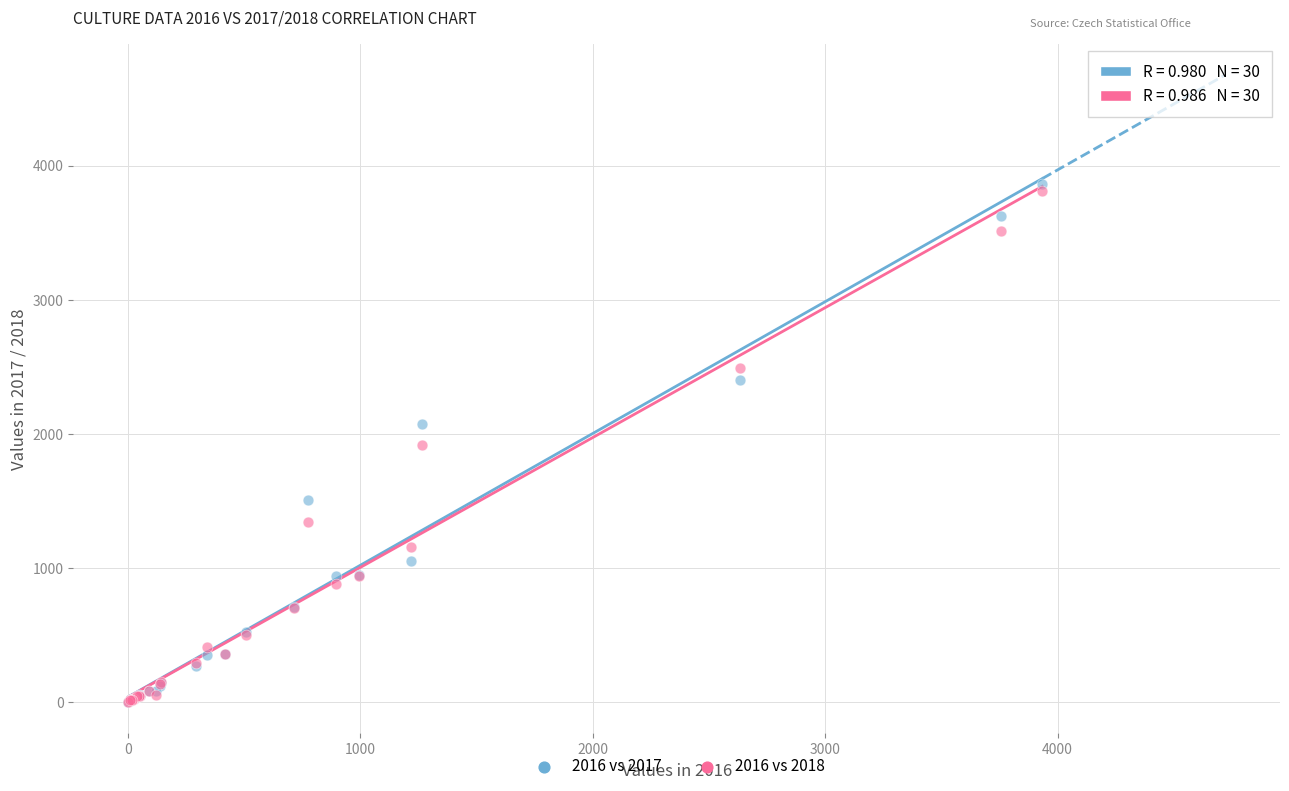

What are all the series names shown in the legend?

2016 vs 2017, 2016 vs 2018